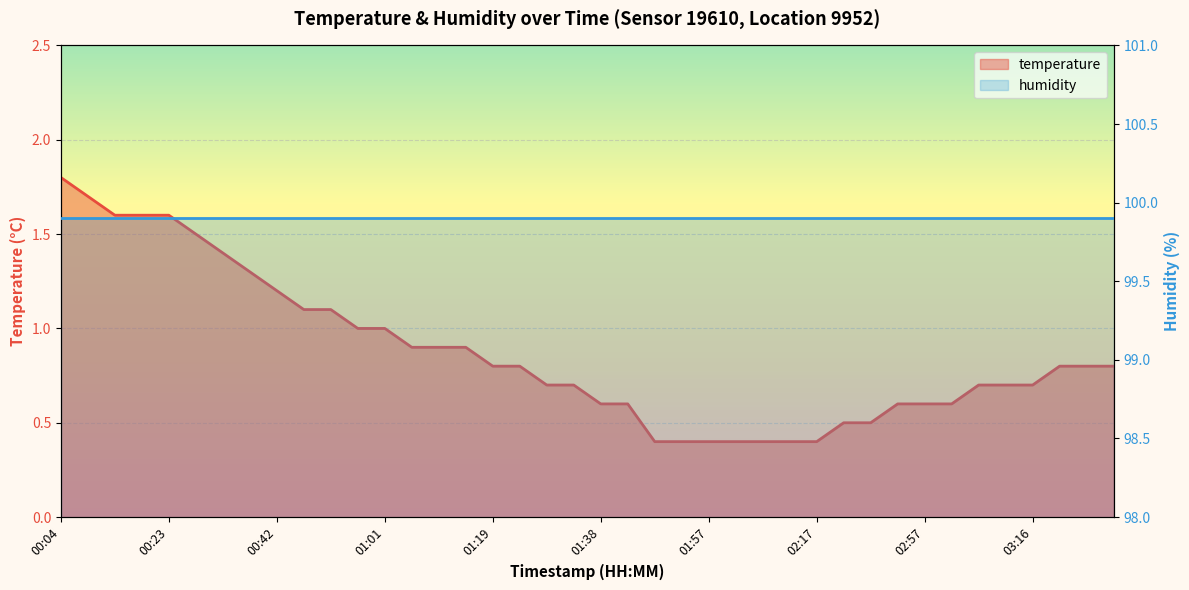

True or false: the data has more than 2 interior local peaks.

False